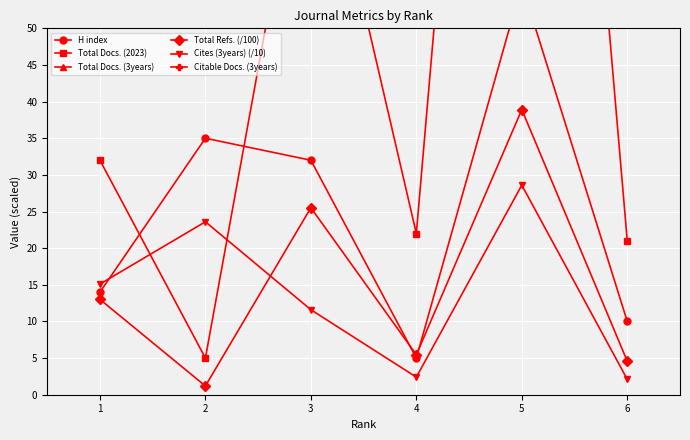

True or false: Cites (3years) (/10) has more than 2 interior local peaks.

False